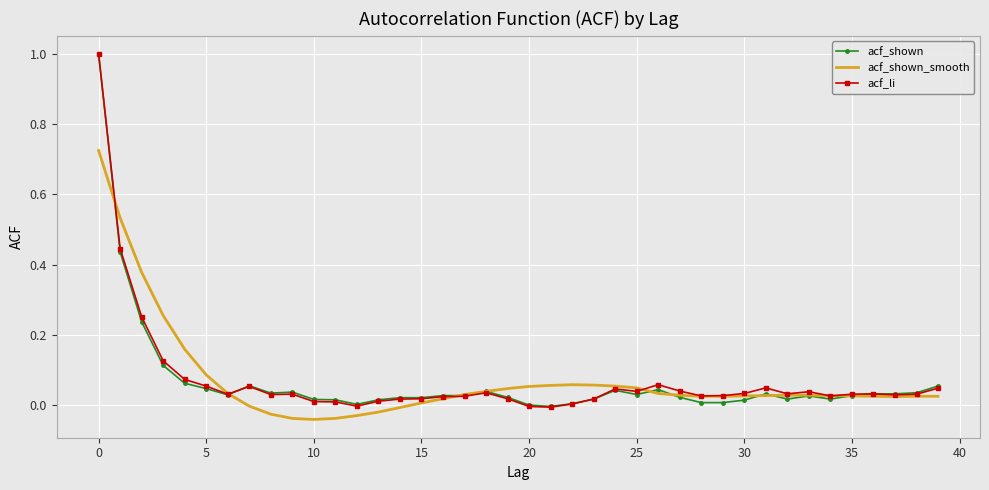

What is the greatest value displayed?

1.0